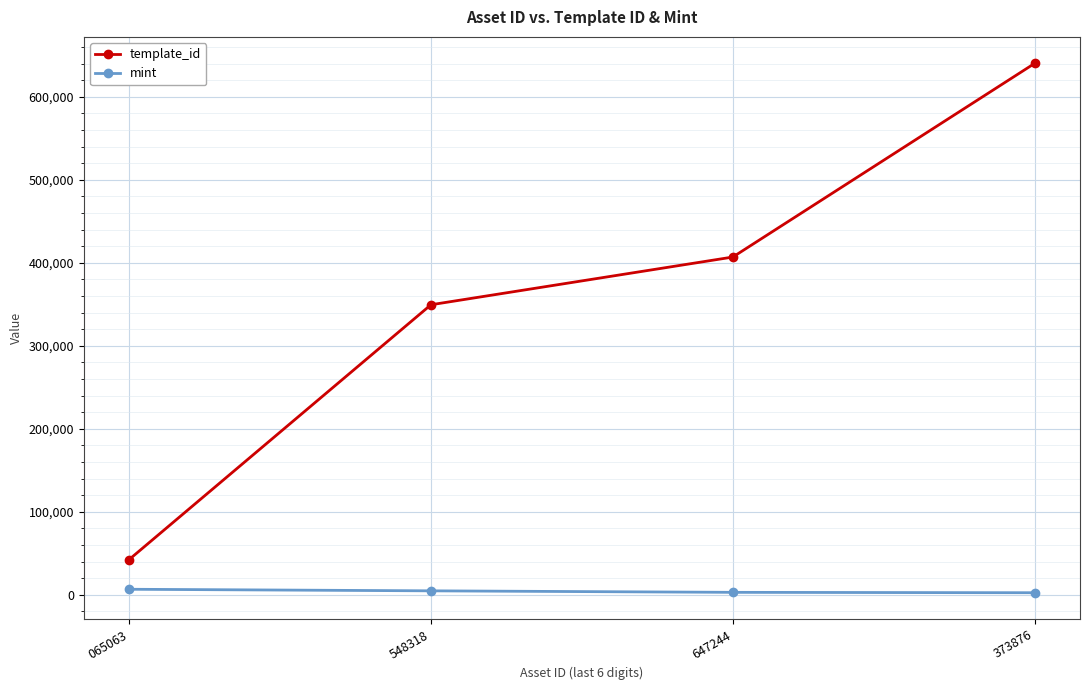

Count the number of data series in this chart.

2